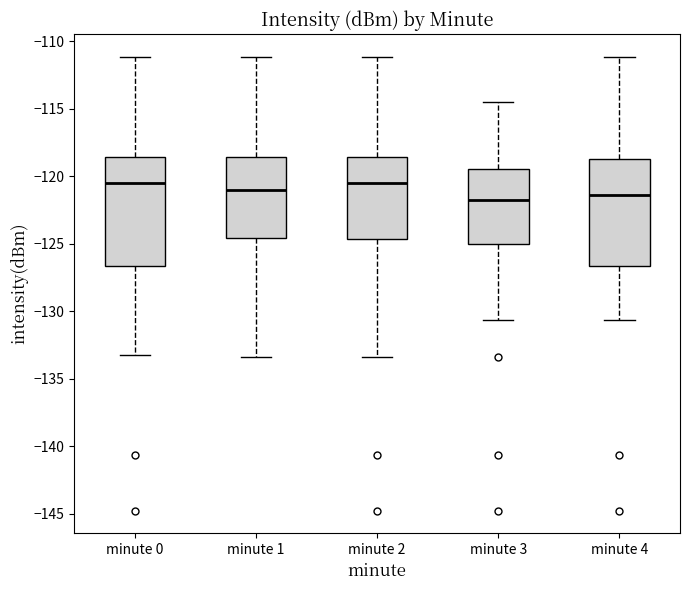

Where is the upper edge of the box for minute 2 on the y-axis? The values are not printed on the chart, so give them approximately, as read against the axis.

-118.5